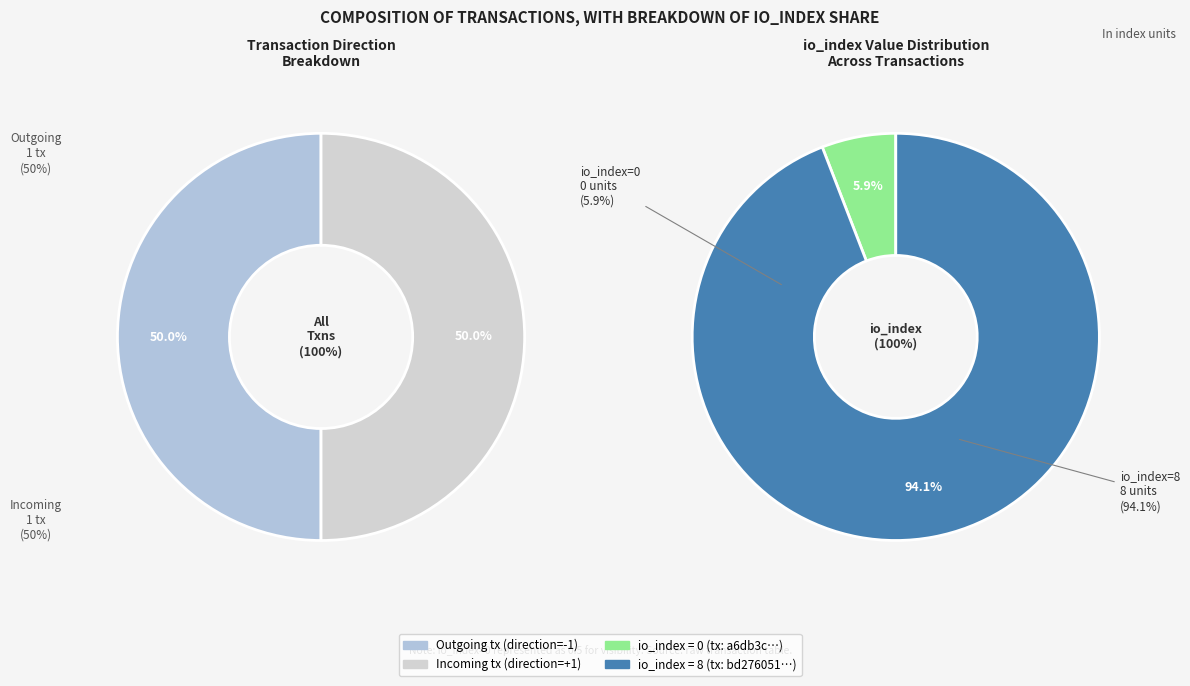

Does Row 1 (io_index=8) represent more than half of the total?

Yes